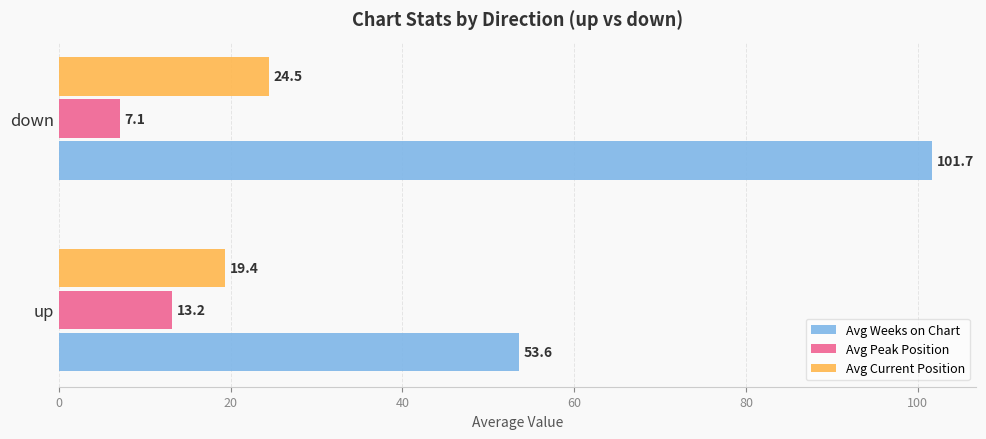

At how many categories does at least one series exceed 53?

2